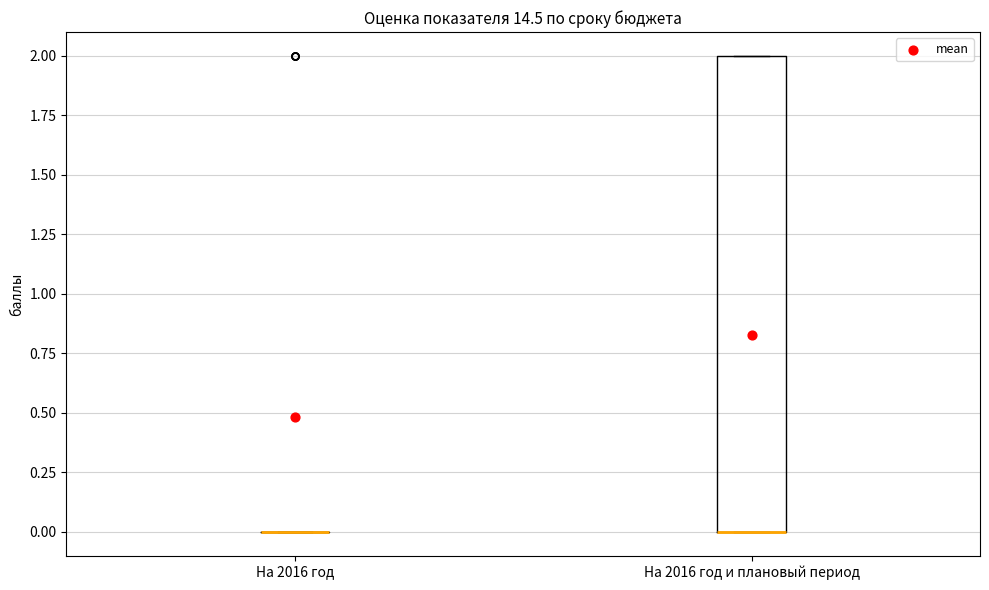

Where is the lower edge of the box for На 2016 год и плановый период on the y-axis? The values are not printed on the chart, so give them approximately, as read against the axis.

0